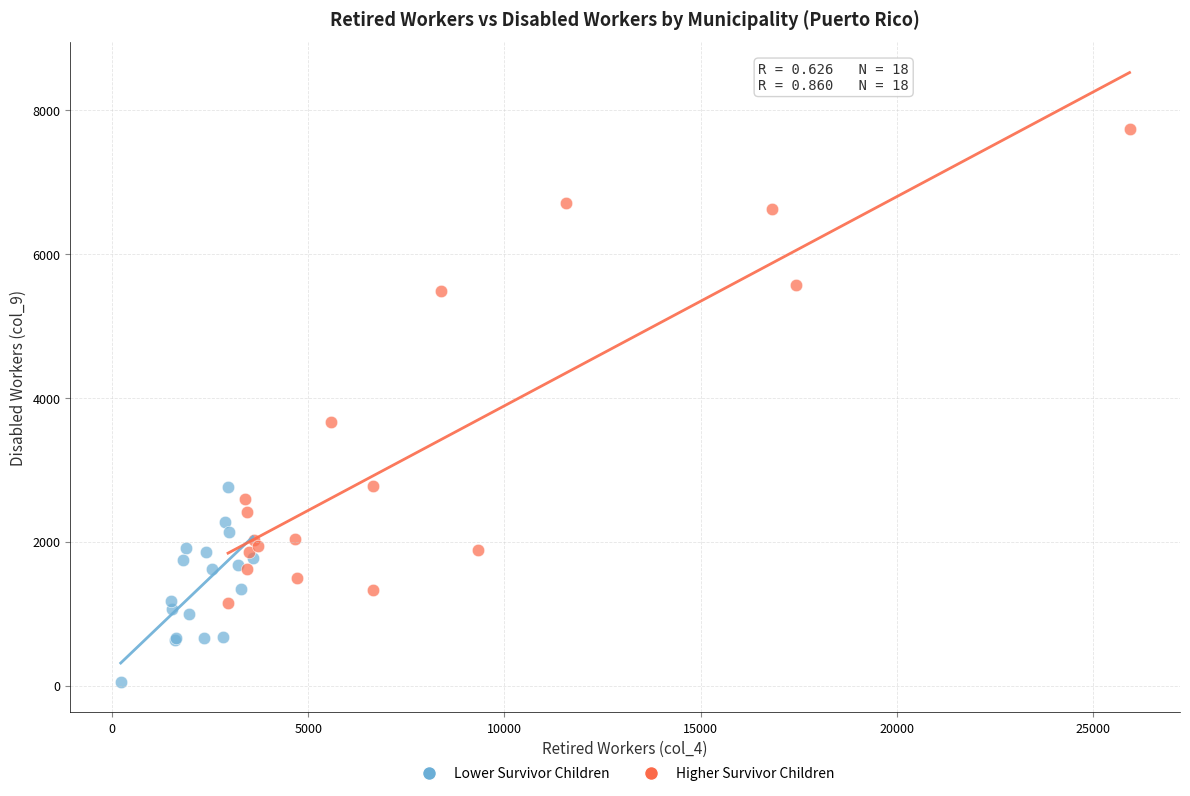

Which series contains the highest Y value?

Higher Survivor Children